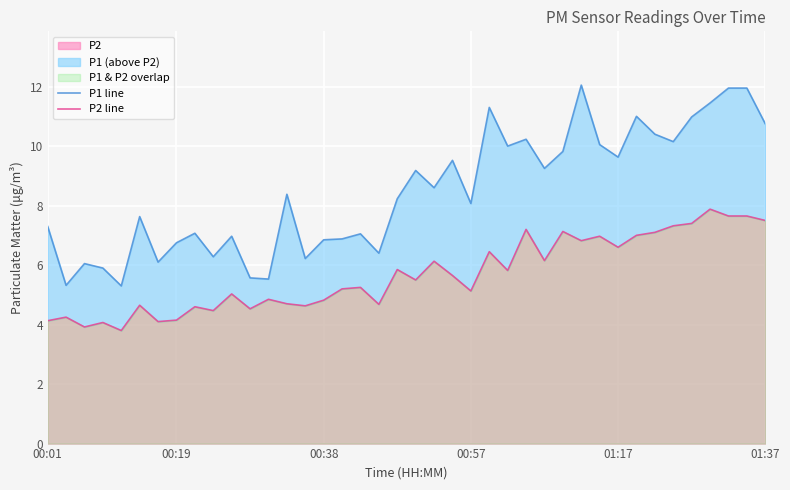

The P2 series shows 6.6 at 01:17. True or false?

True